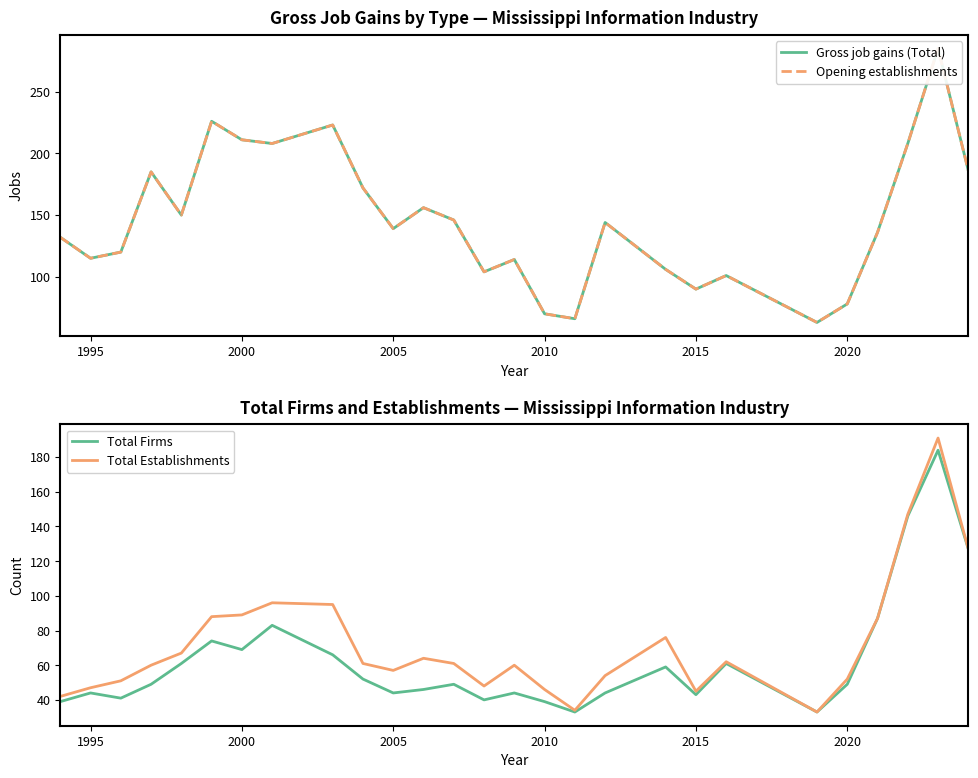

What is the highest value of the Total Establishments series?

191